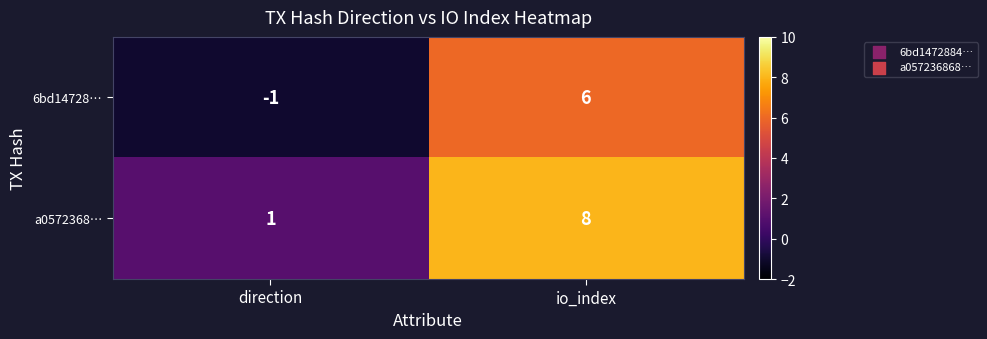

Read the 6bd14728… value at io_index.

6